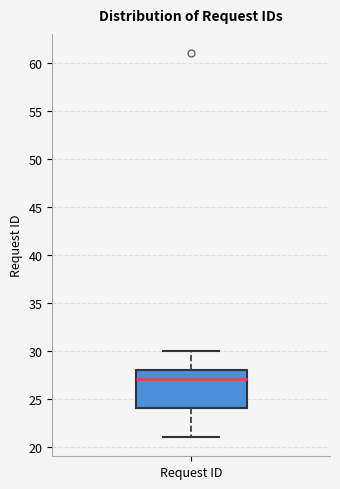

Transcribe this box plot: give where the median line is, the range the box spans, and where the two whiskers end, as read against the y-axis. The values are not printed on the chart, so give them approximately, as read against the axis.

median 27, box 24 to 28, whiskers 21 to 30